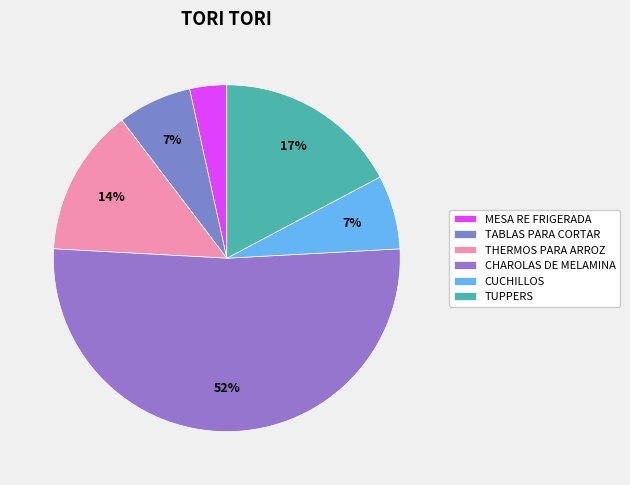

Which slice is the smallest?

MESA RE FRIGERADA